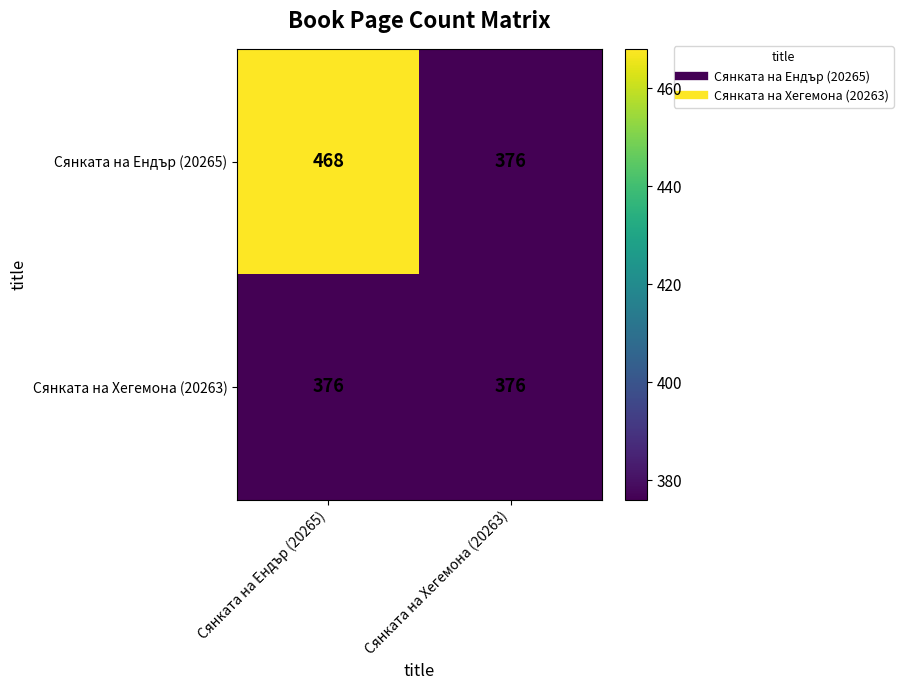

Reading left to right, what are all the values shown in this chart?

Сянката на Ендър (20265): 468	376
Сянката на Хегемона (20263): 376	376